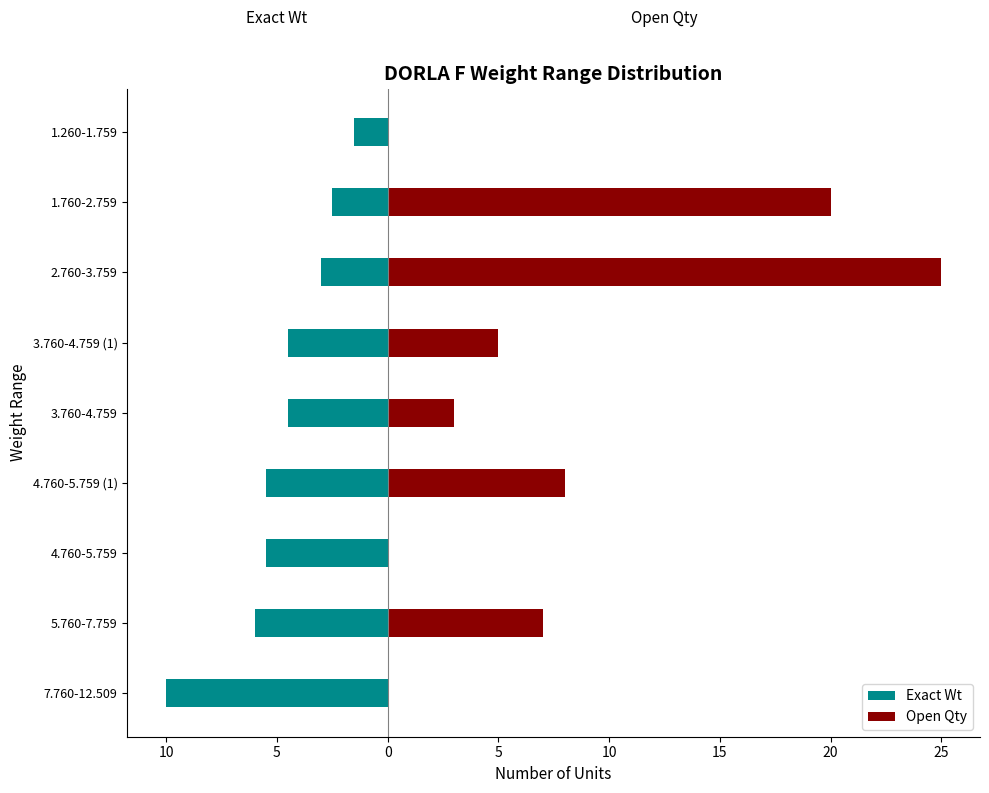

Which has a higher value, 3.760-4.759 or 1.760-2.759?

1.760-2.759